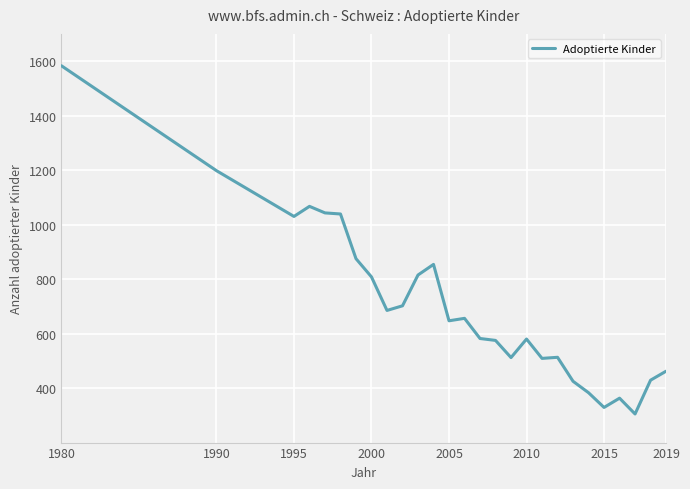

Does the chart have visible grid lines?

Yes